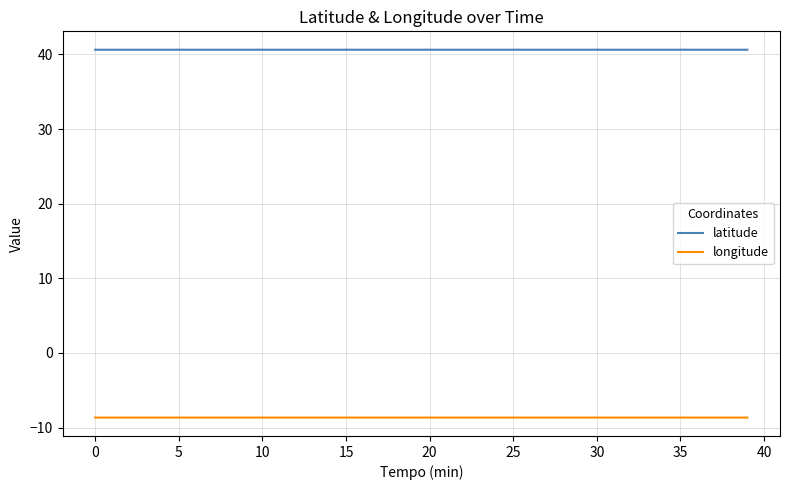

True or false: latitude and longitude cross at least once.

False